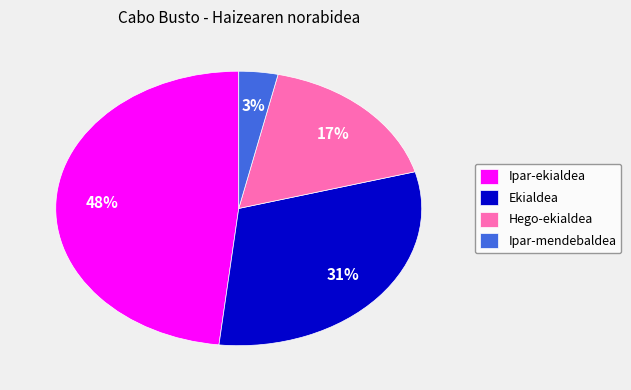

What is the smallest slice in the pie chart?

Ipar-mendebaldea